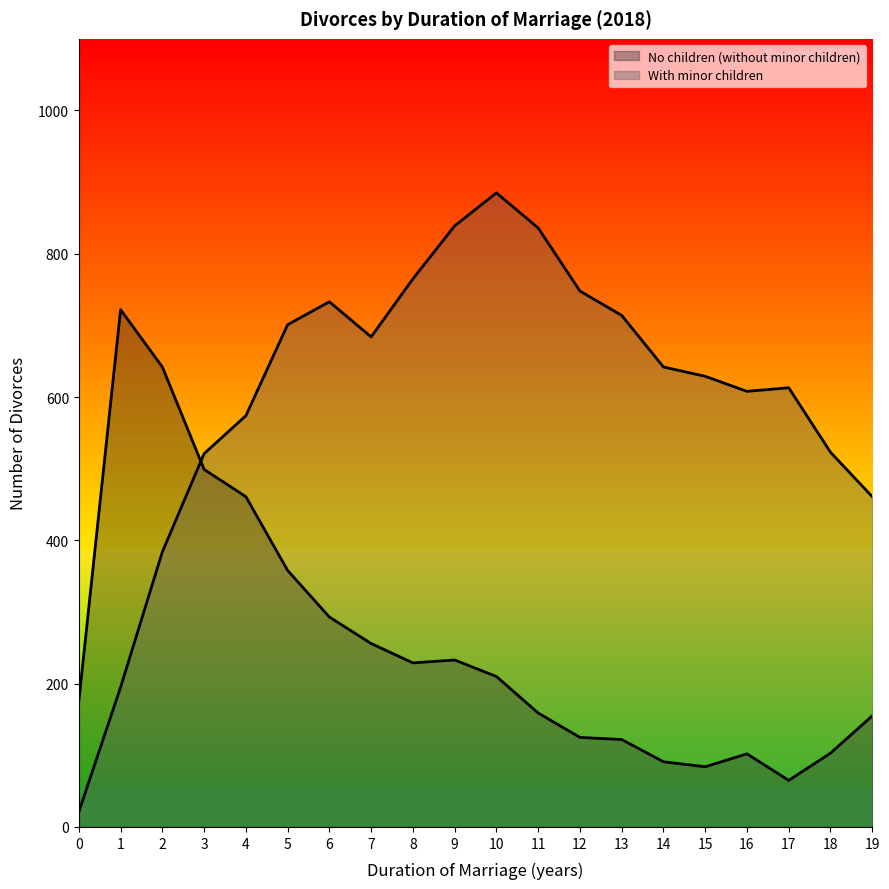

Which series changed the most between 5 and 15?

No children (without minor children)